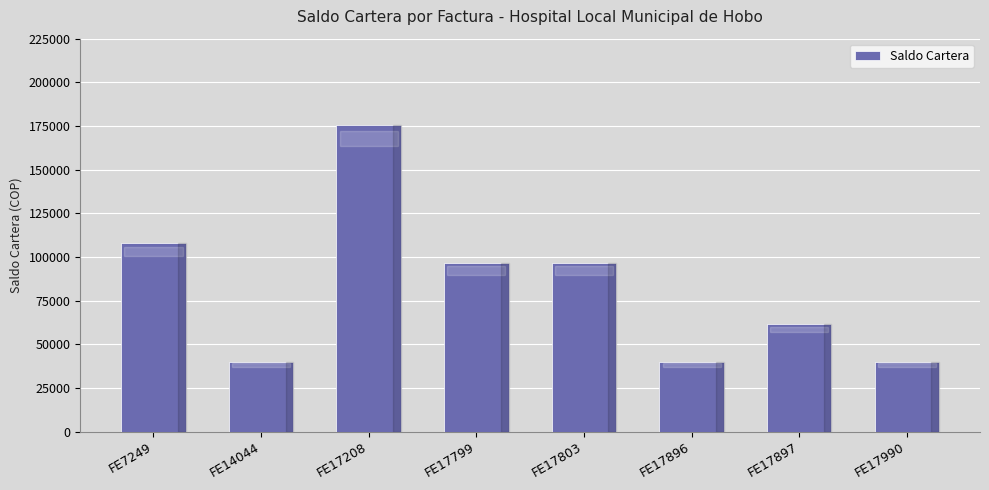

What is the value of the 8th bar from the left?

40000